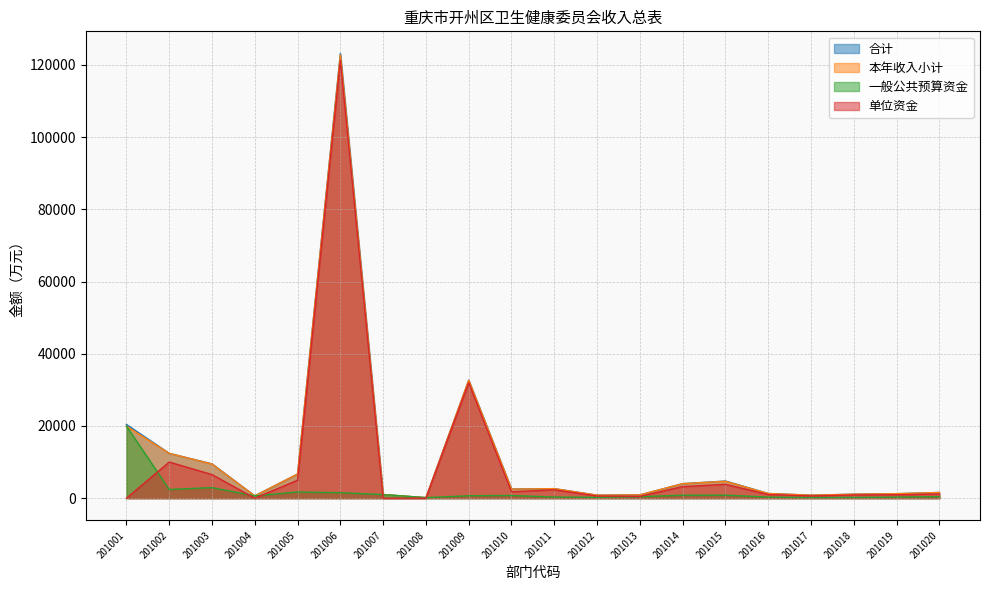

True or false: 本年收入小计 and 一般公共预算资金 cross at least once.

False